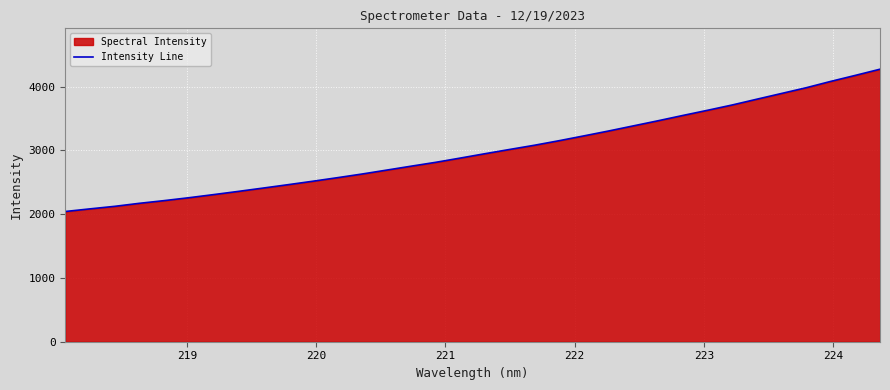

What is the minimum value shown in the chart?

2041.3